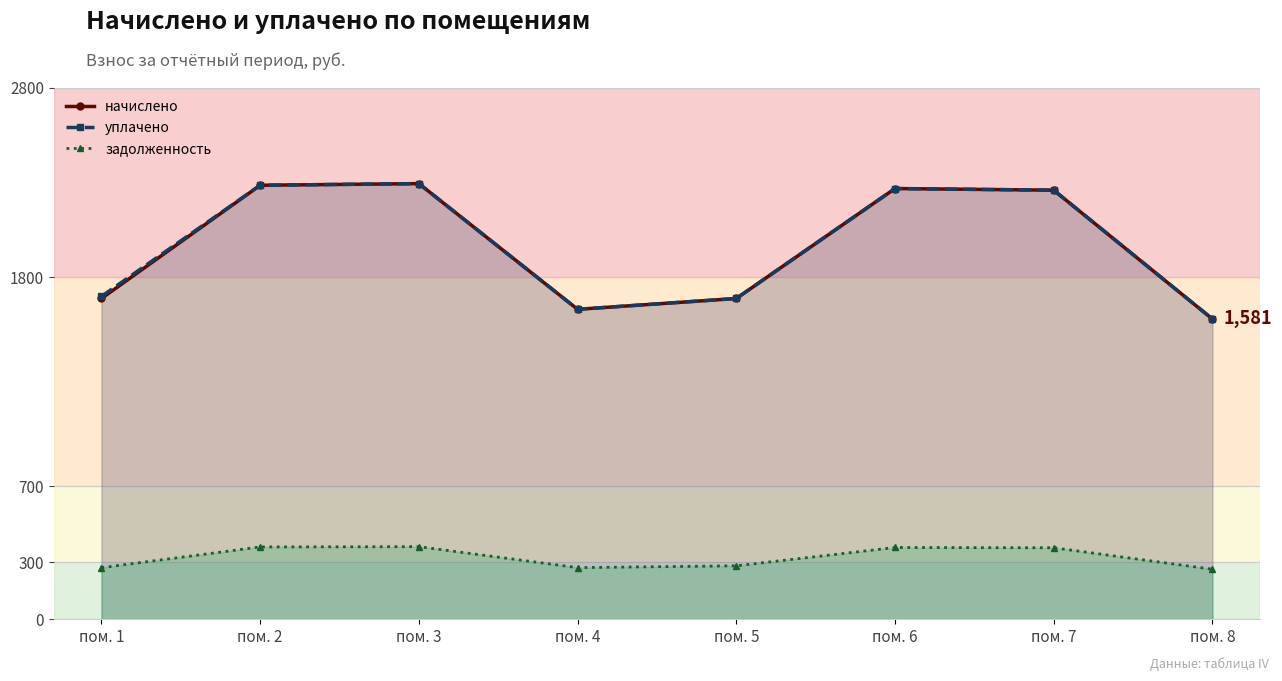

How many interior local valleys does the уплачено series have?

1